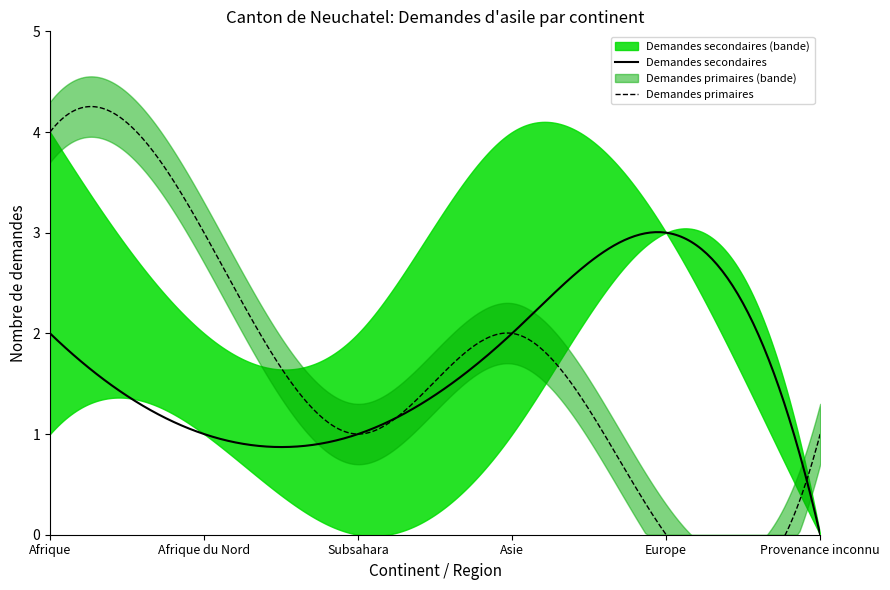

How many data points in Demandes primaires are less than 2?

3